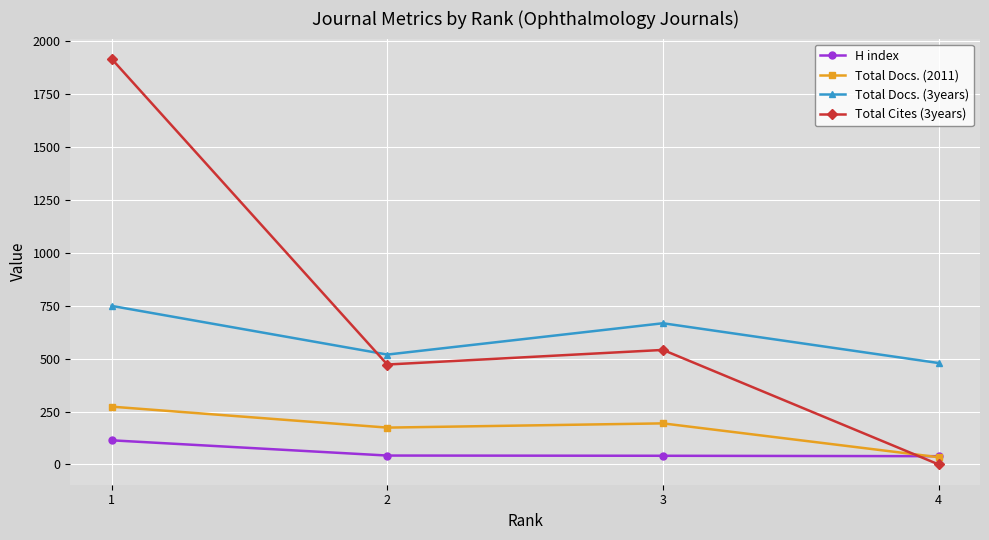

At which label is Total Cites (3years) closest to 958?

3